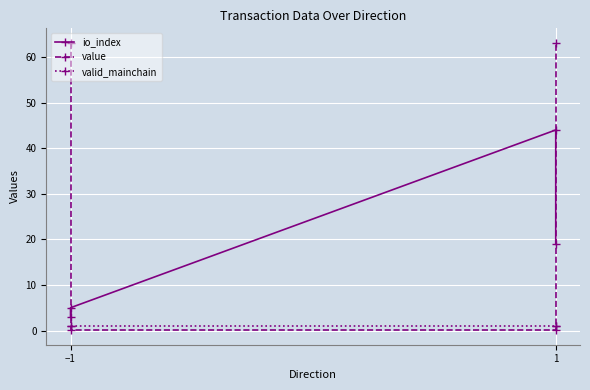

Rank the series by their average value, from highest to lowest.

value, io_index, valid_mainchain